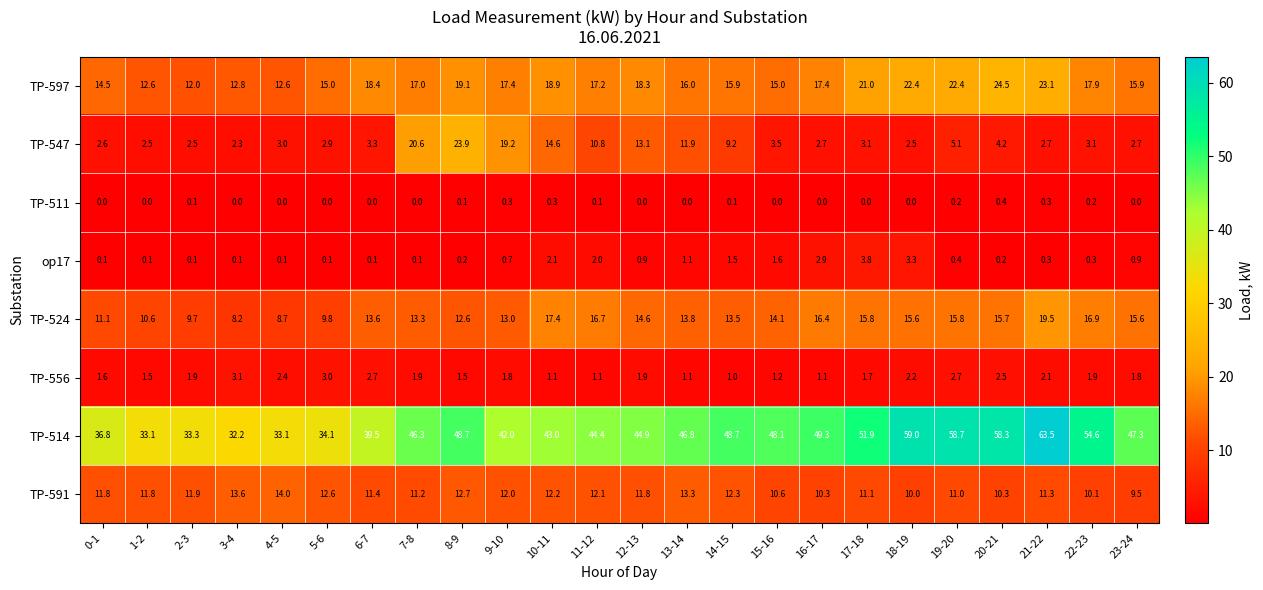

At how many categories does at least one series exceed 44?

15